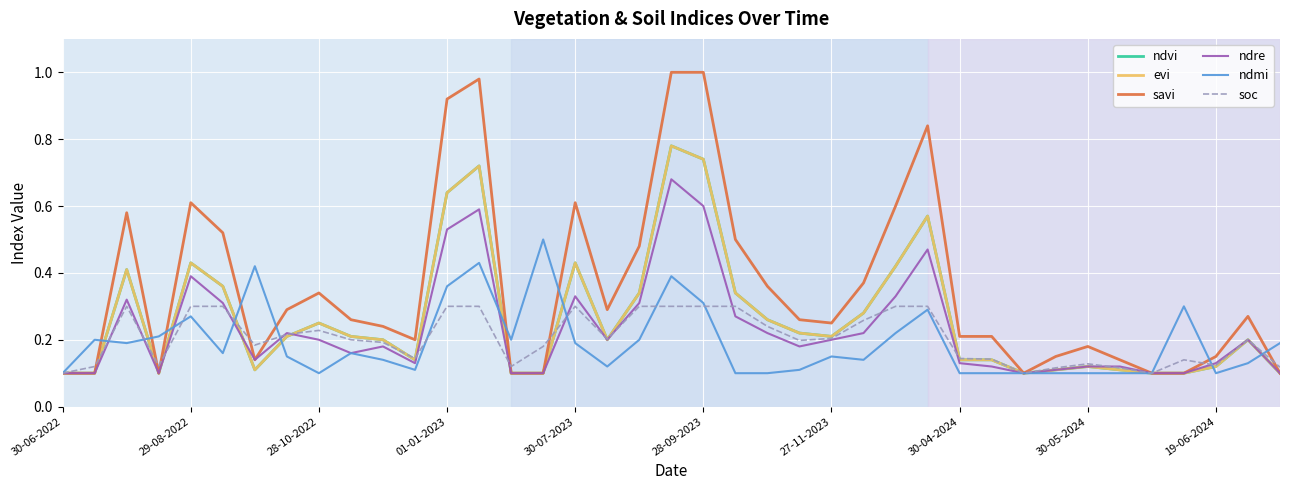

Does the chart display data point markers on the line(s)?

No